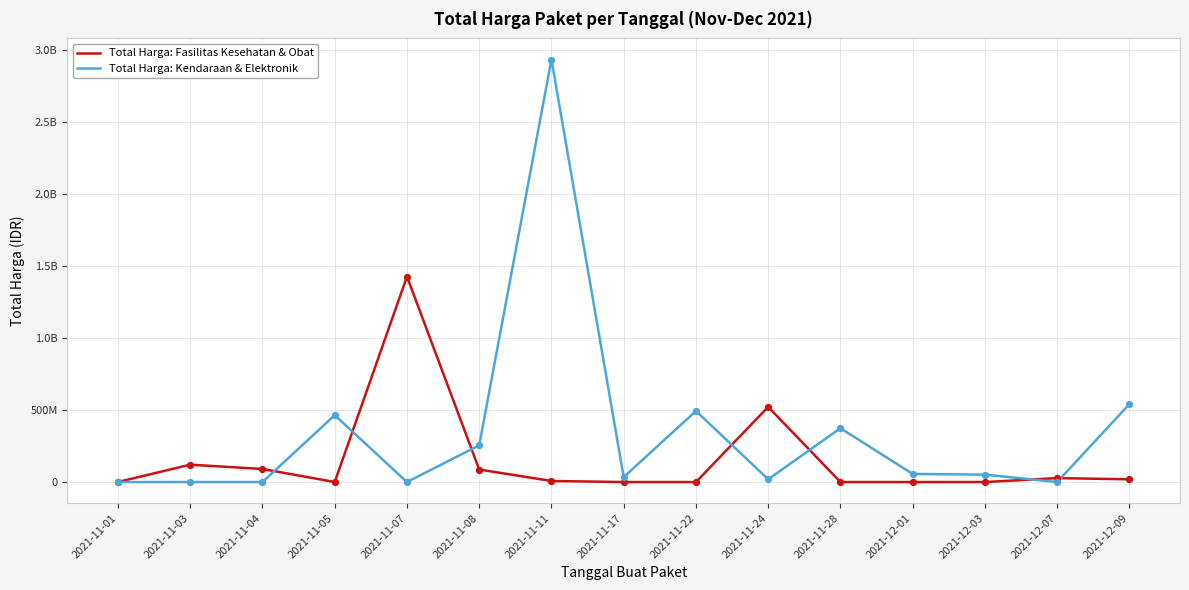

What are all the series names shown in the legend?

Total Harga: Fasilitas Kesehatan & Obat, Total Harga: Kendaraan & Elektronik